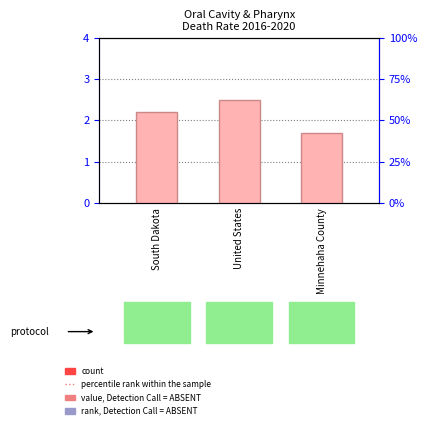

The value at United States is 2.5. True or false?

True